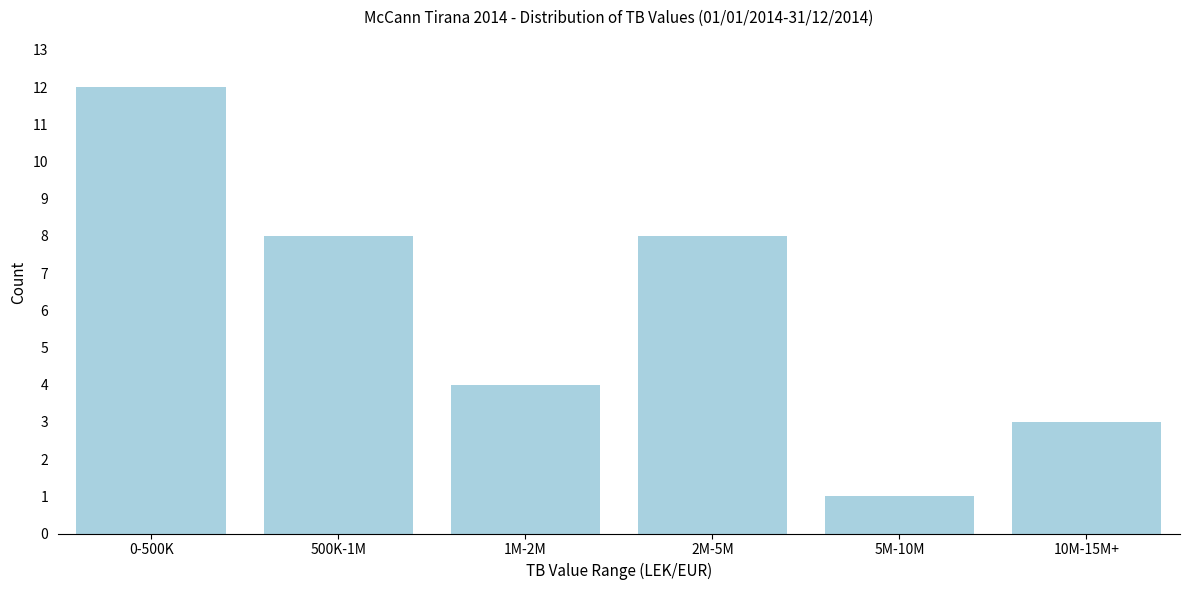

Reading left to right, what are all the values shown in this chart?

0-500K=12	500K-1M=8	1M-2M=4	2M-5M=8	5M-10M=1	10M-15M+=3